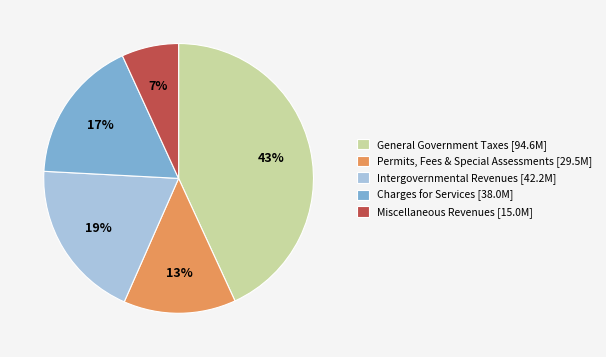

To the nearest percent, what is the combined percentage of Miscellaneous Revenues [15.0M] and Permits, Fees & Special Assessments [29.5M]?

20%